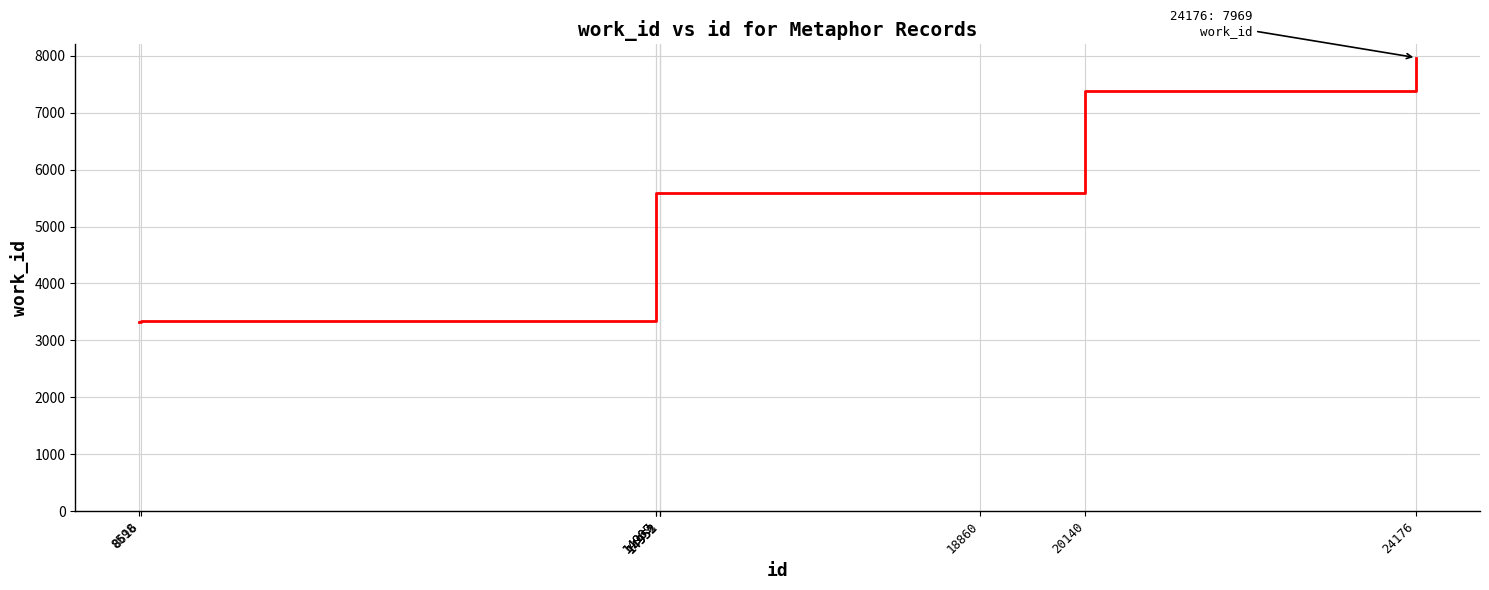

The chart shows a value of 3328 at 8598. True or false?

True